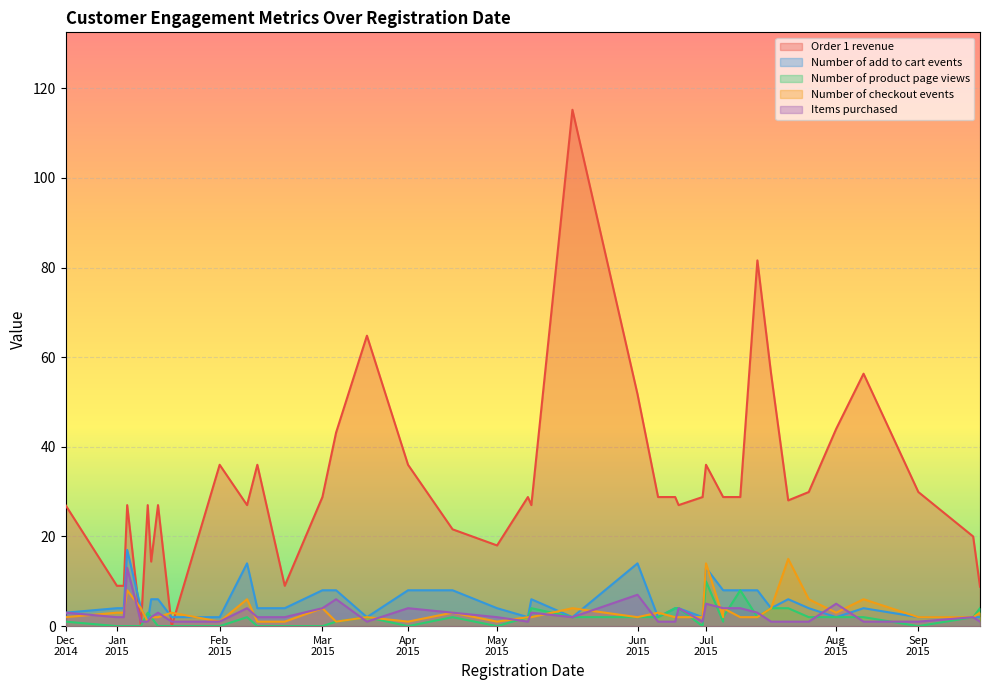

What value does the Number of checkout events series have at 2015-03-24?

2.0